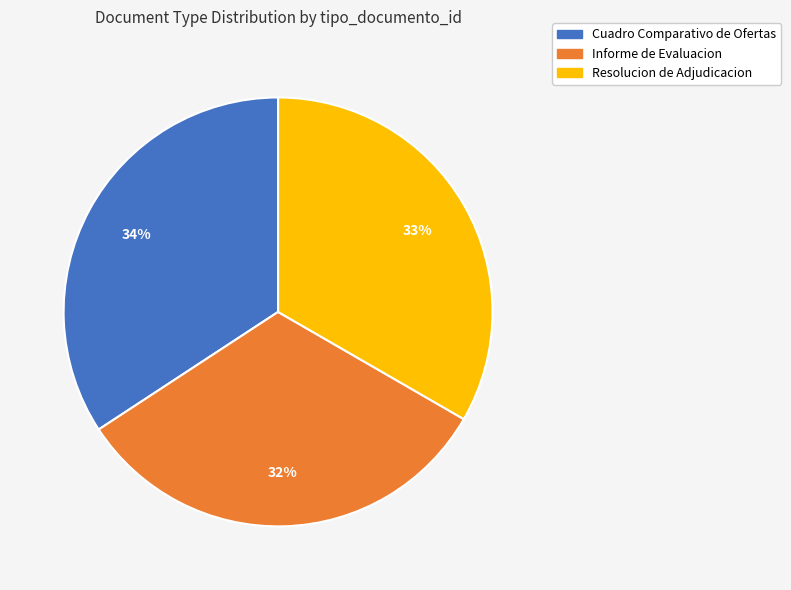

True or false: Informe de Evaluacion accounts for 32% of the total.

True